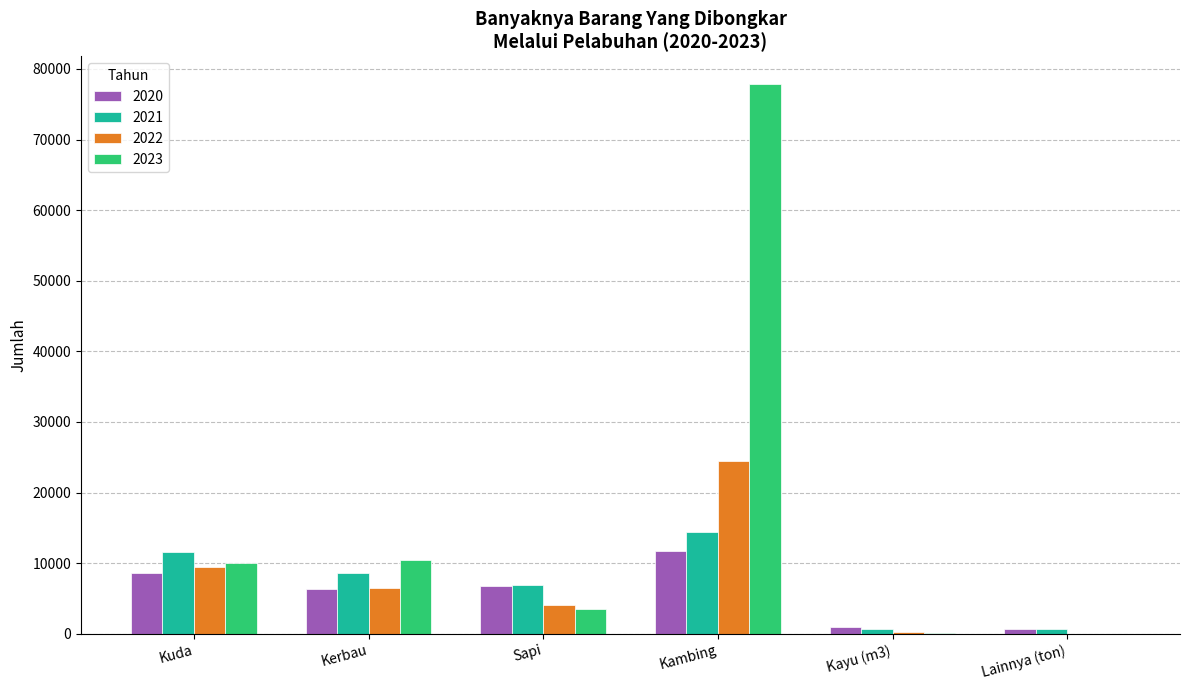

What is the maximum value for 2020?

11788